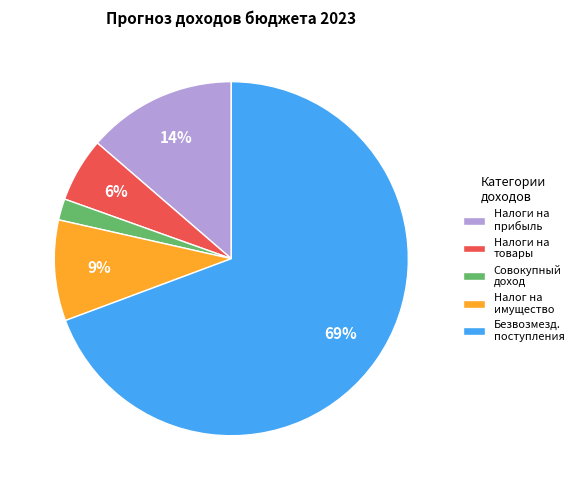

Is it true that Совокупный доход is 2% of the pie?

True